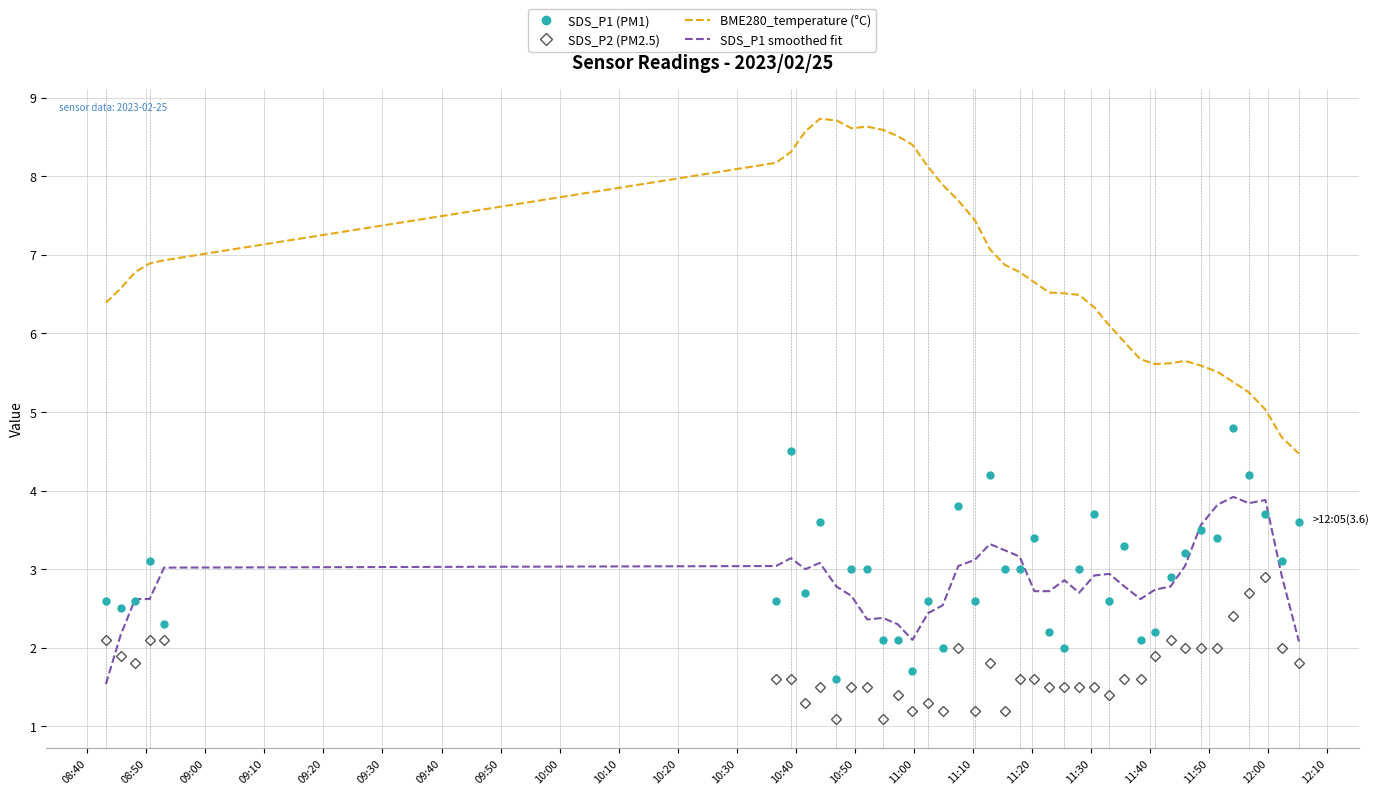

Which series has the widest spread of values?

BME280_temperature (°C)